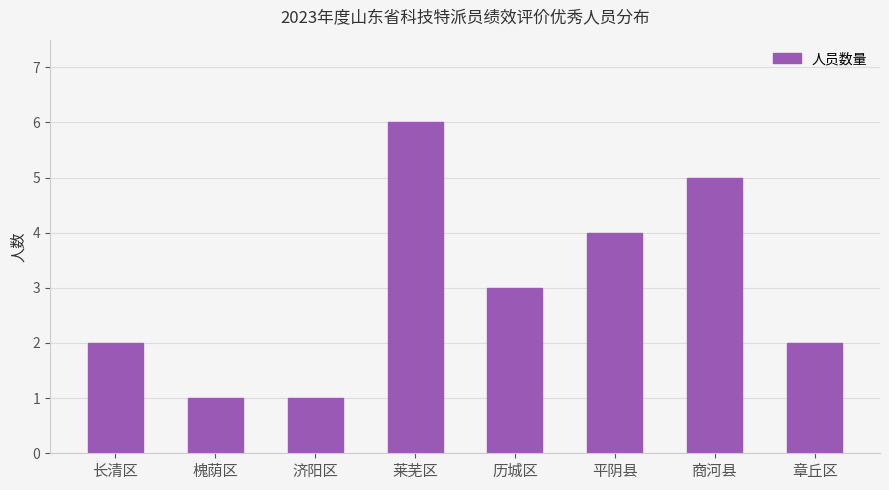

Approximately how many times larger is the value at 商河县 compared to 历城区?

1.7